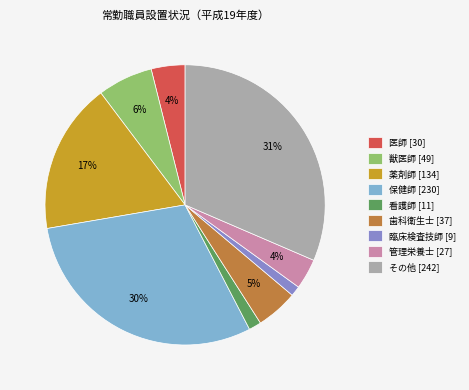

Combined, do 歯科衛生士 [37] and 看護師 [11] account for over 50%?

No